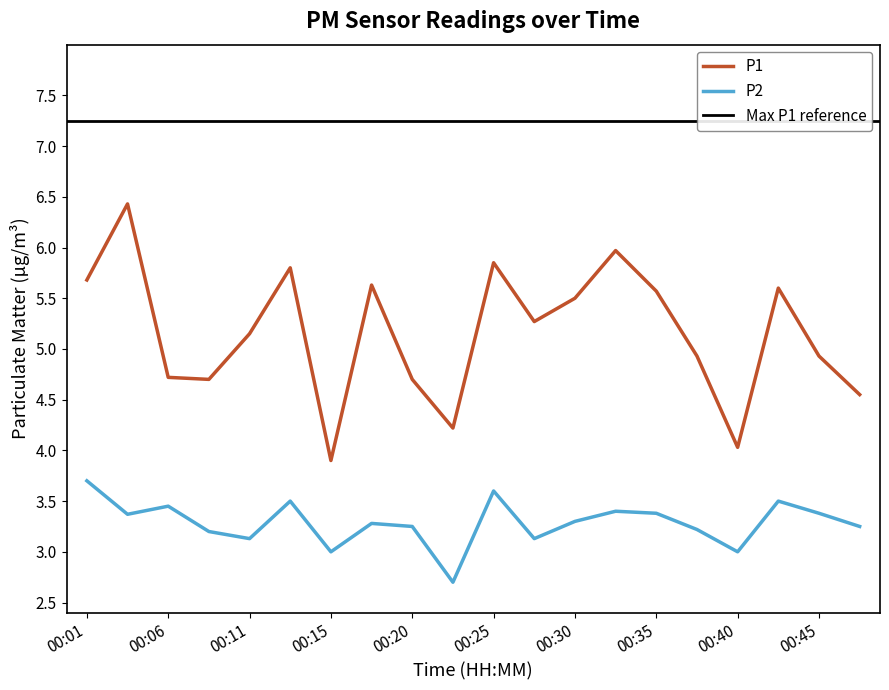

Between 00:25 and 00:28, which series saw the biggest shift?

P1